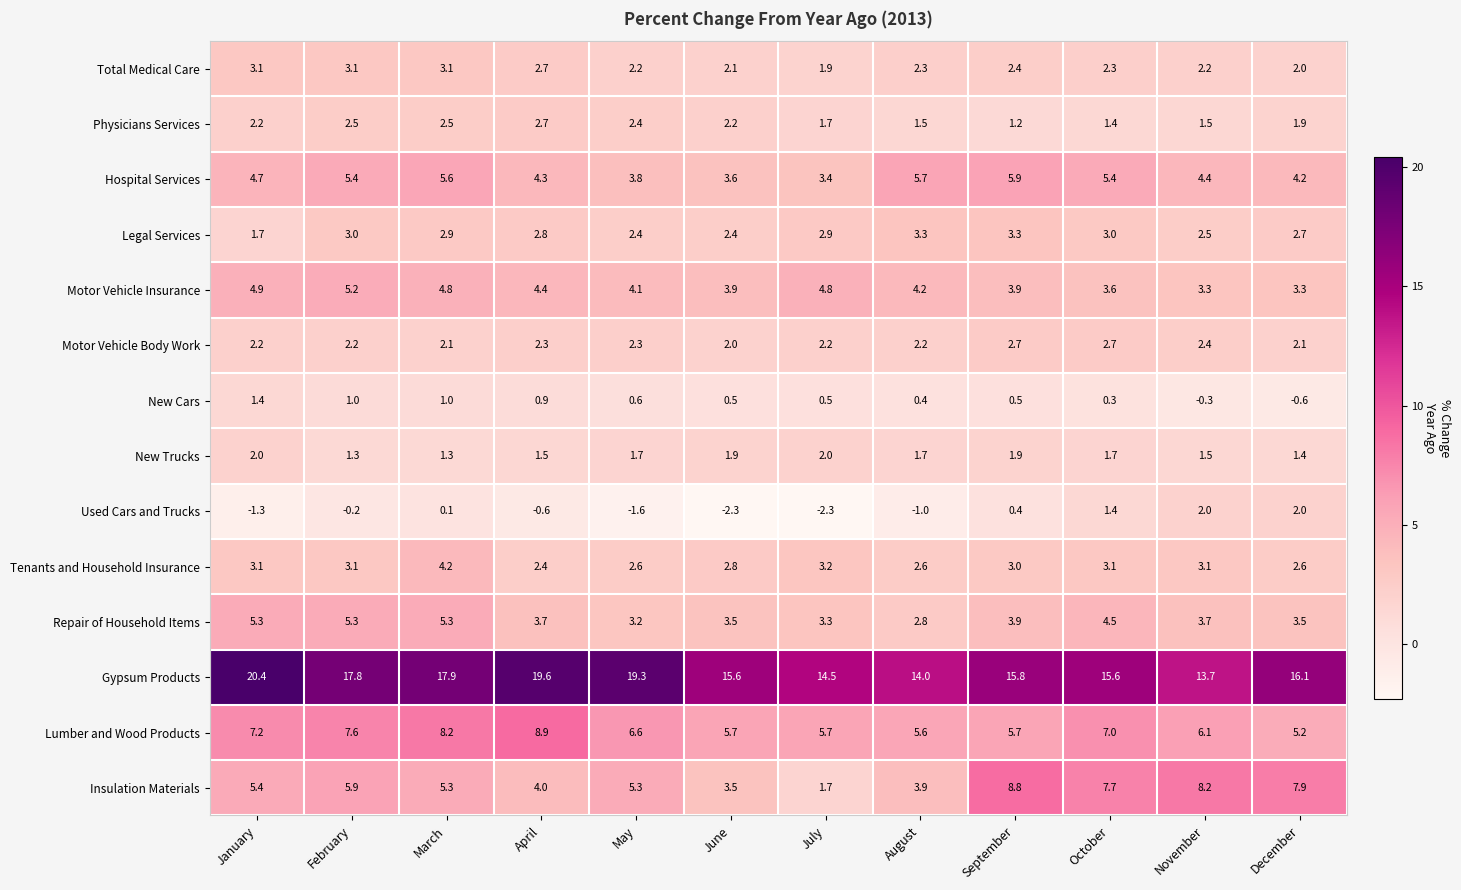

What is the smallest value displayed?

-2.3